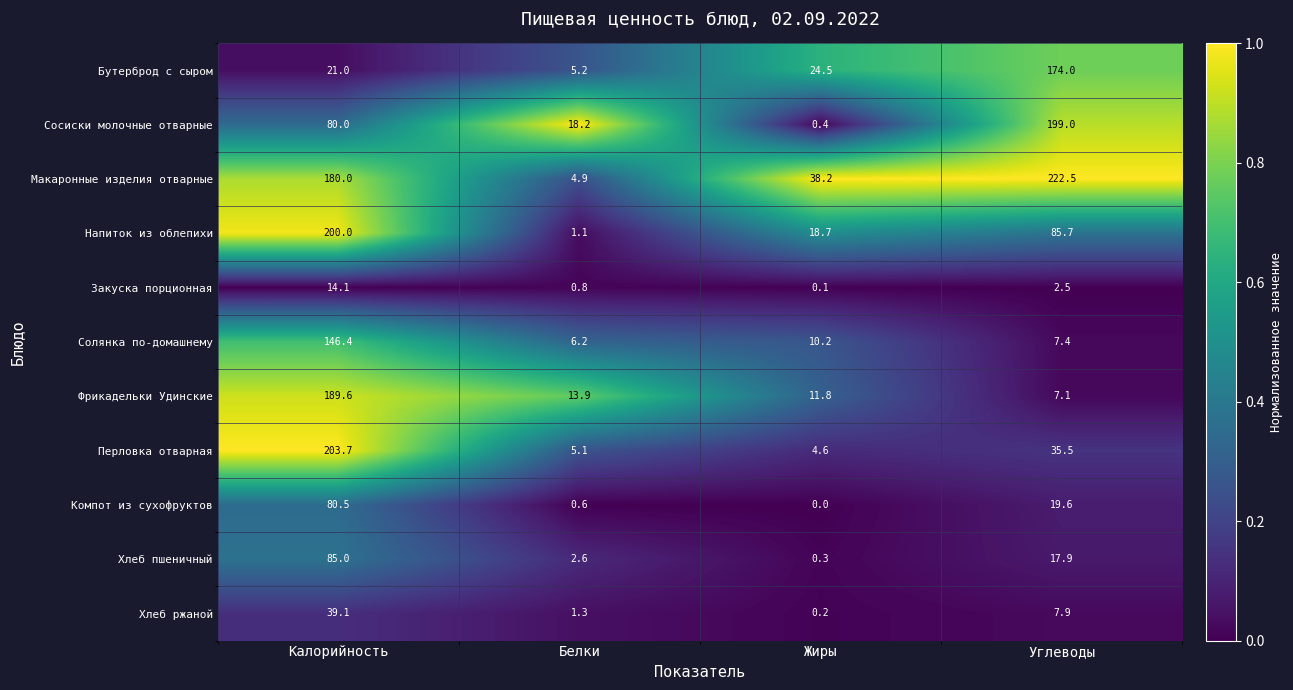

What is the sum of the Фрикадельки Удинские values at Белки and Жиры?

25.7